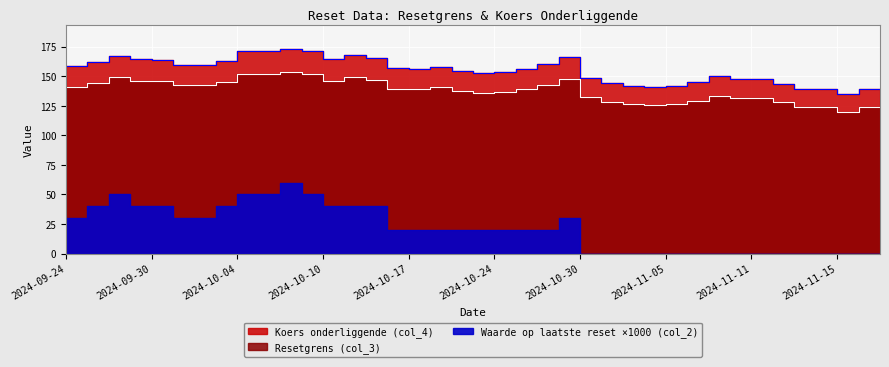

Where is Koers onderliggende (col_4) nearest to the value 153?

2024-10-23